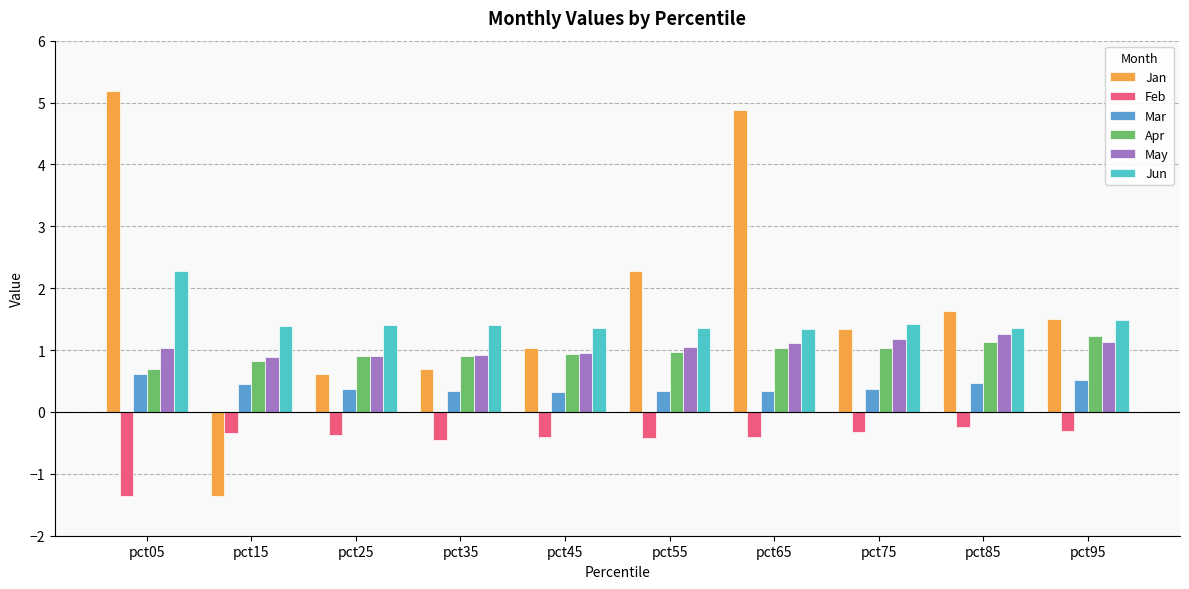

What is the total value across all series at pct35?

3.8